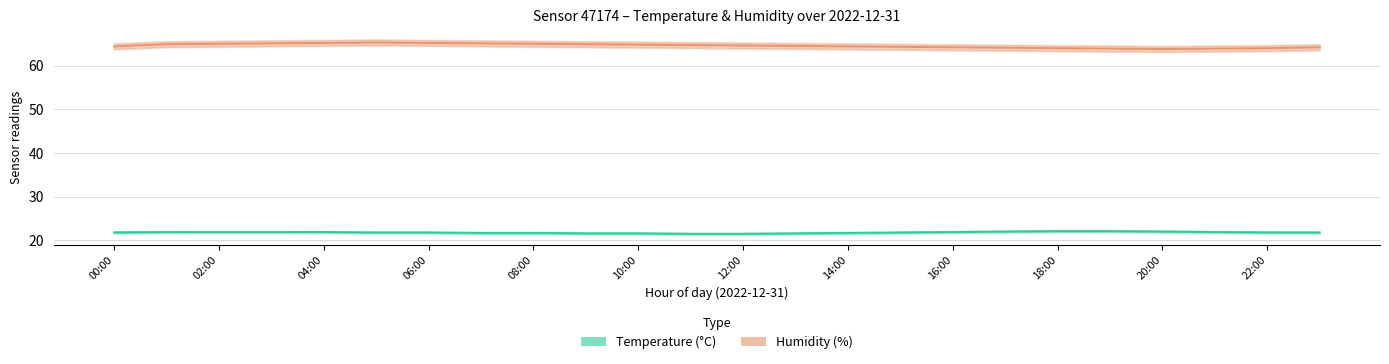

True or false: Humidity (%) has a value of 63.9 at 21.

True